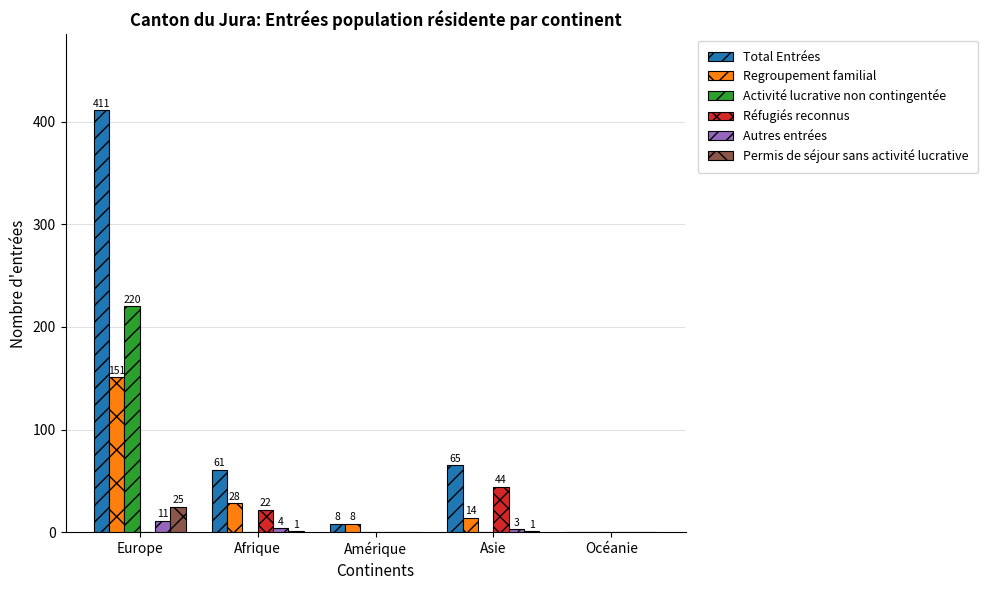

Between Afrique and Océanie, which series saw the biggest shift?

Total Entrées